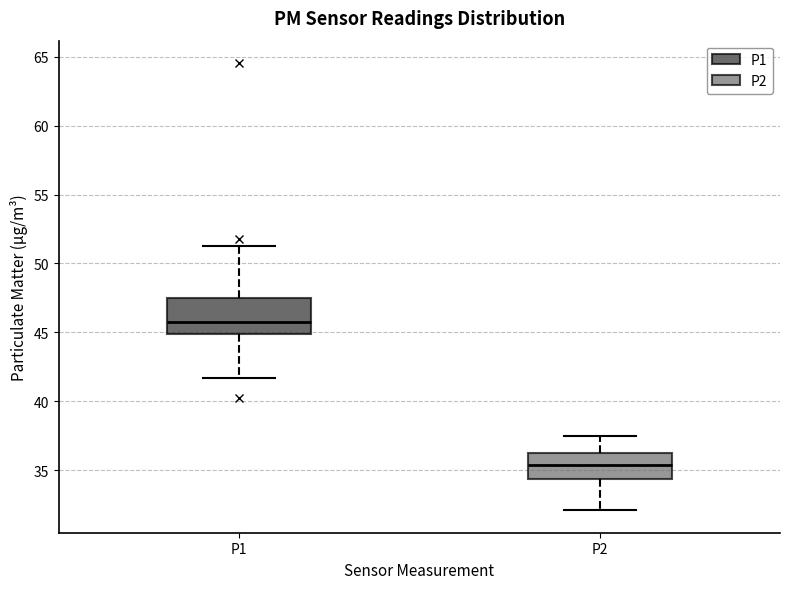

Which box's median line is the lowest?

P2